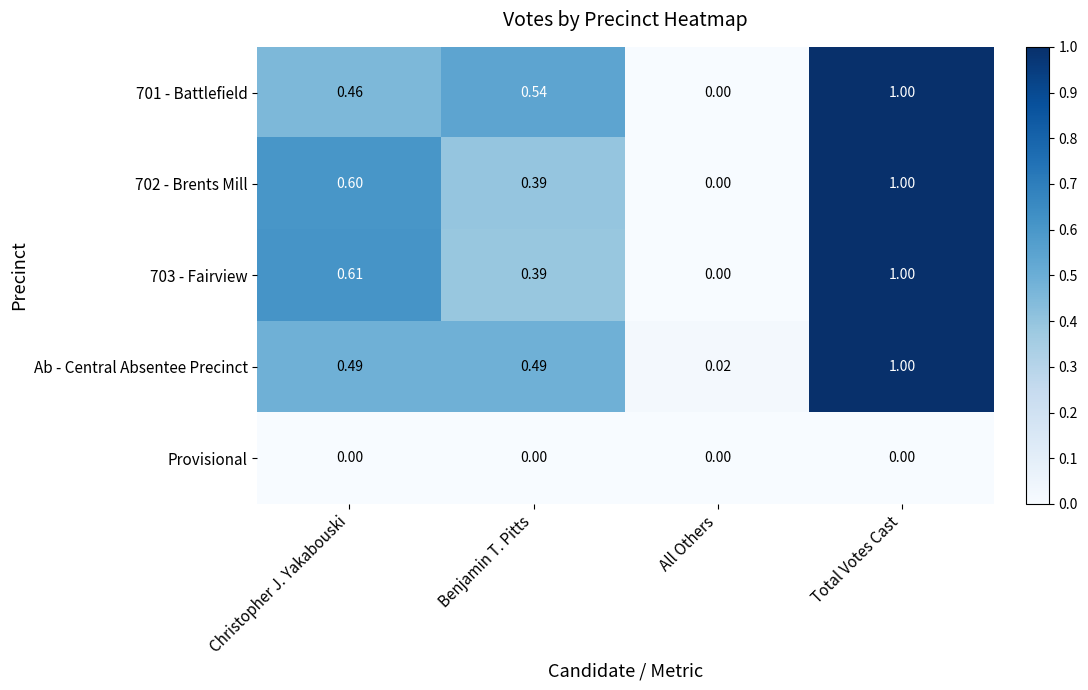

At which label is Ab - Central Absentee Precinct closest to 0?

All Others